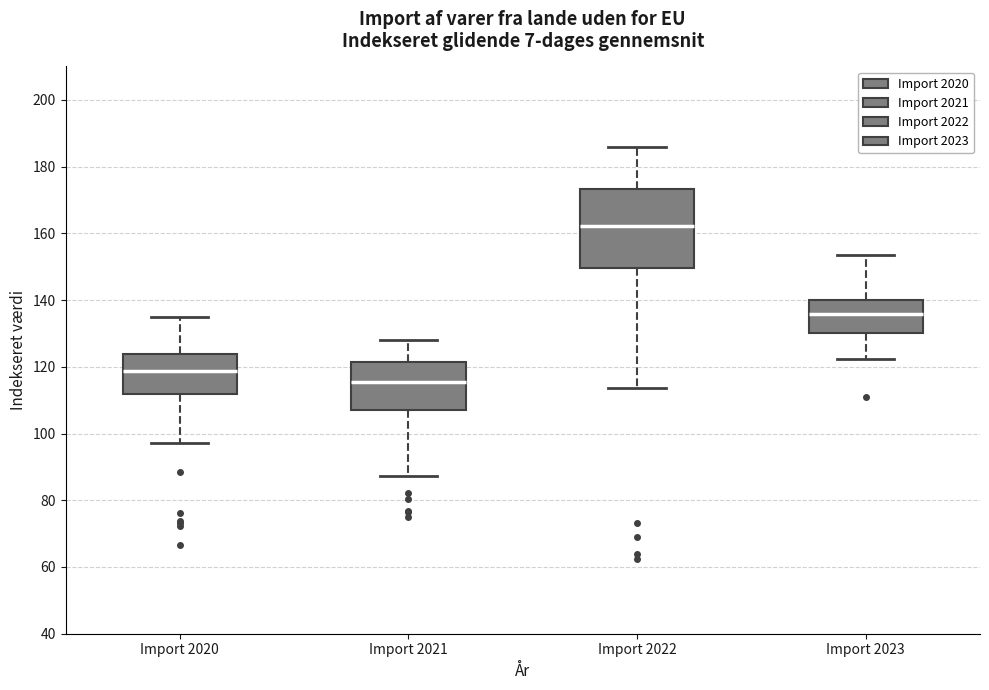

Where is the upper edge of the box for Import 2021 on the y-axis? The values are not printed on the chart, so give them approximately, as read against the axis.

122